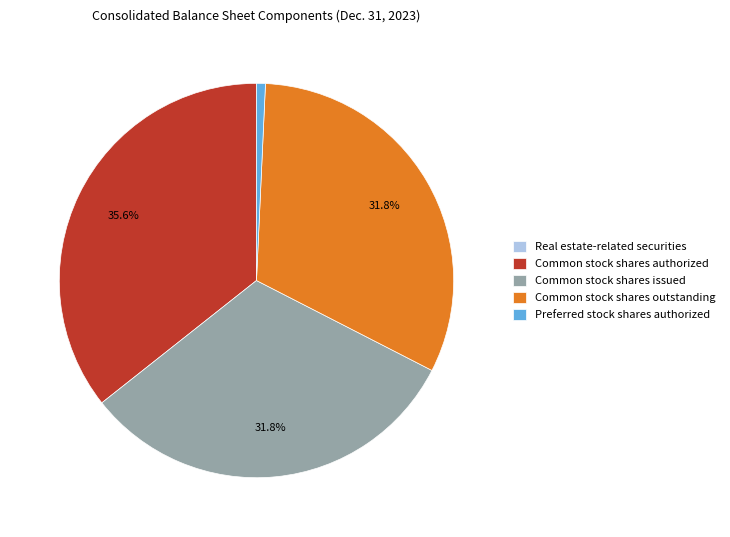

To the nearest percent, what is the difference between the largest and smallest slice percentages?

36%